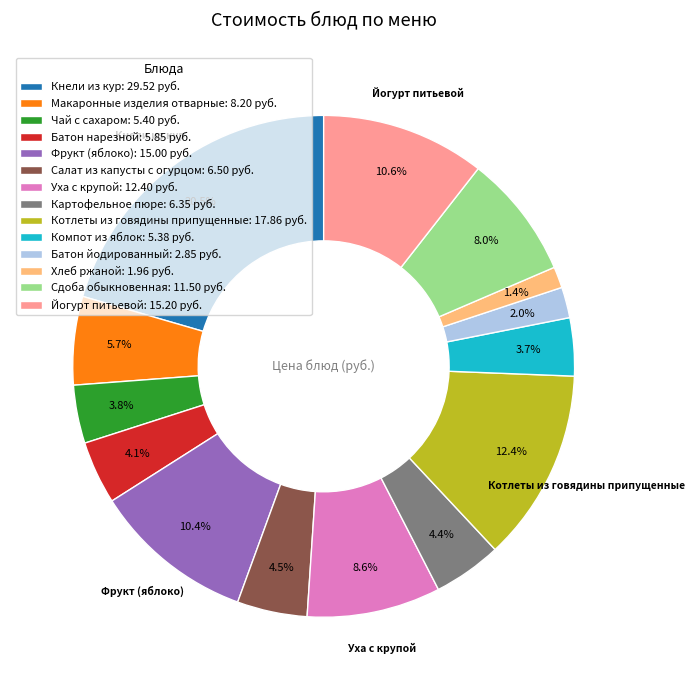

True or false: Картофельное пюре accounts for 4% of the total.

True